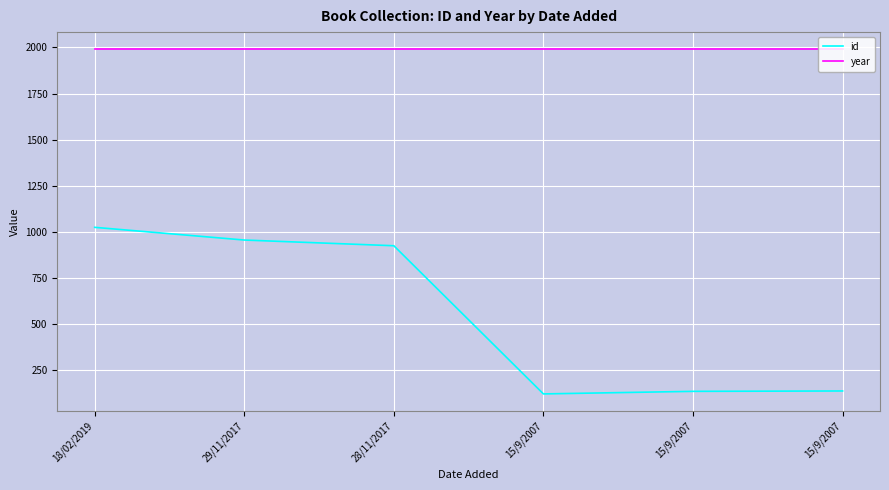

True or false: id has a value of 954 at 29/11/2017.

True